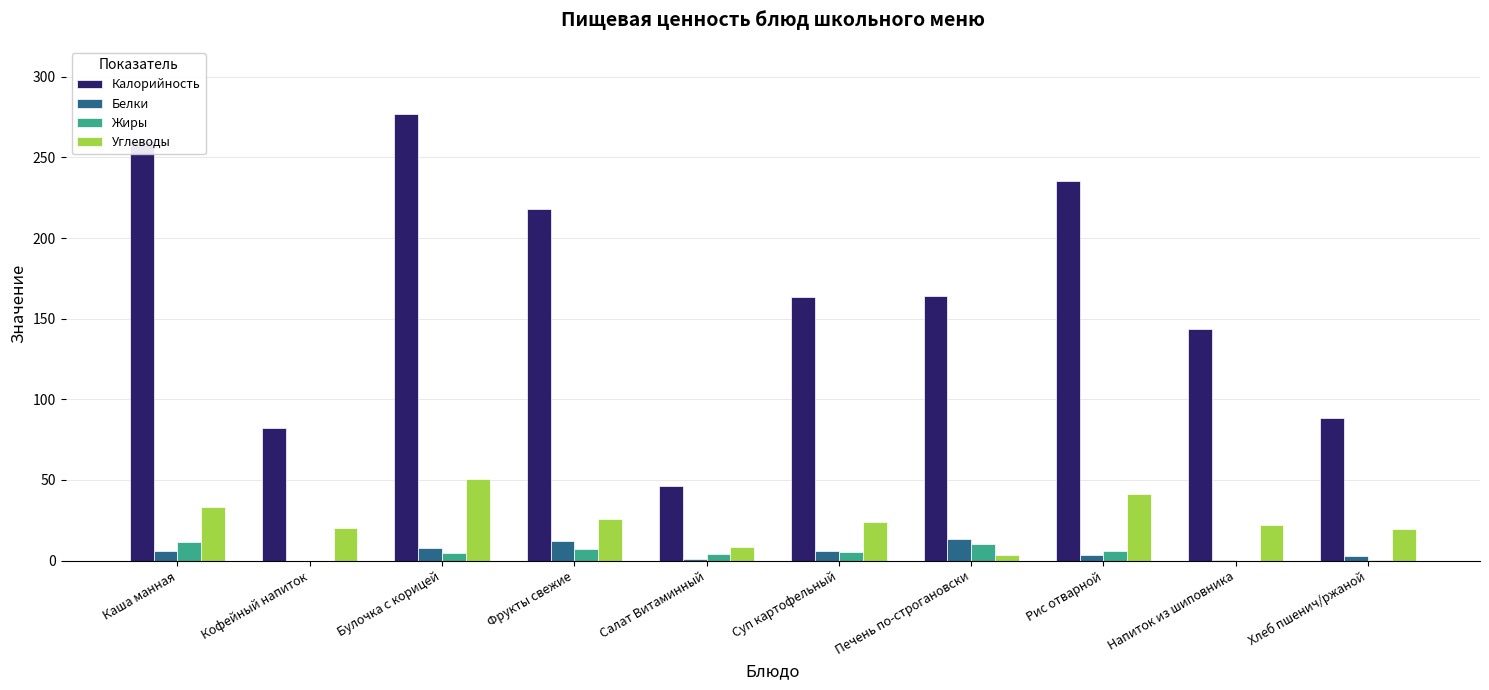

How many values in the Углеводы series exceed 23?

5